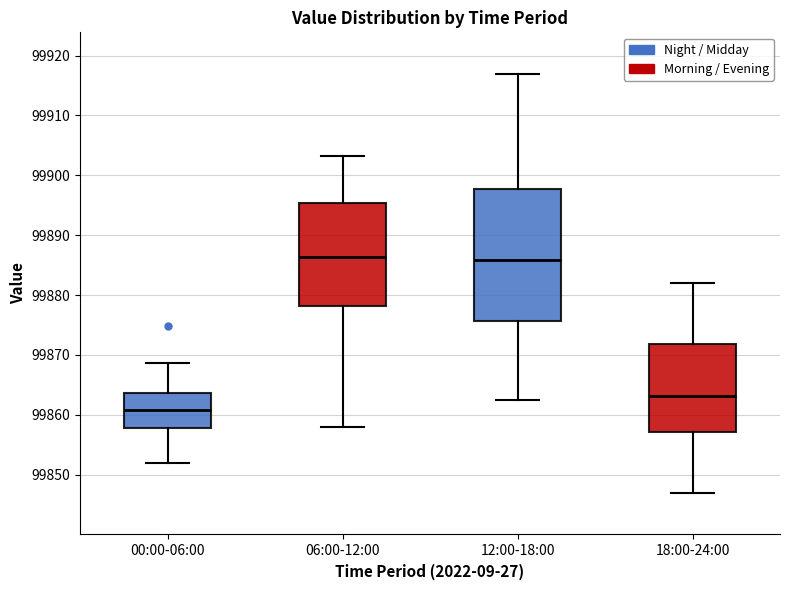

Reading left to right, transcribe this box plot: for each box, give where its median line is, the range the box spans, and where its two whiskers end, as read against the y-axis. The values are not printed on the chart, so give them approximately, as read against the axis.

00:00-06:00: median 99861, box 99858 to 99864, whiskers 99852 to 99869
06:00-12:00: median 99886, box 99878 to 99895, whiskers 99858 to 99903
12:00-18:00: median 99886, box 99876 to 99898, whiskers 99862 to 99917
18:00-24:00: median 99863, box 99857 to 99872, whiskers 99847 to 99882